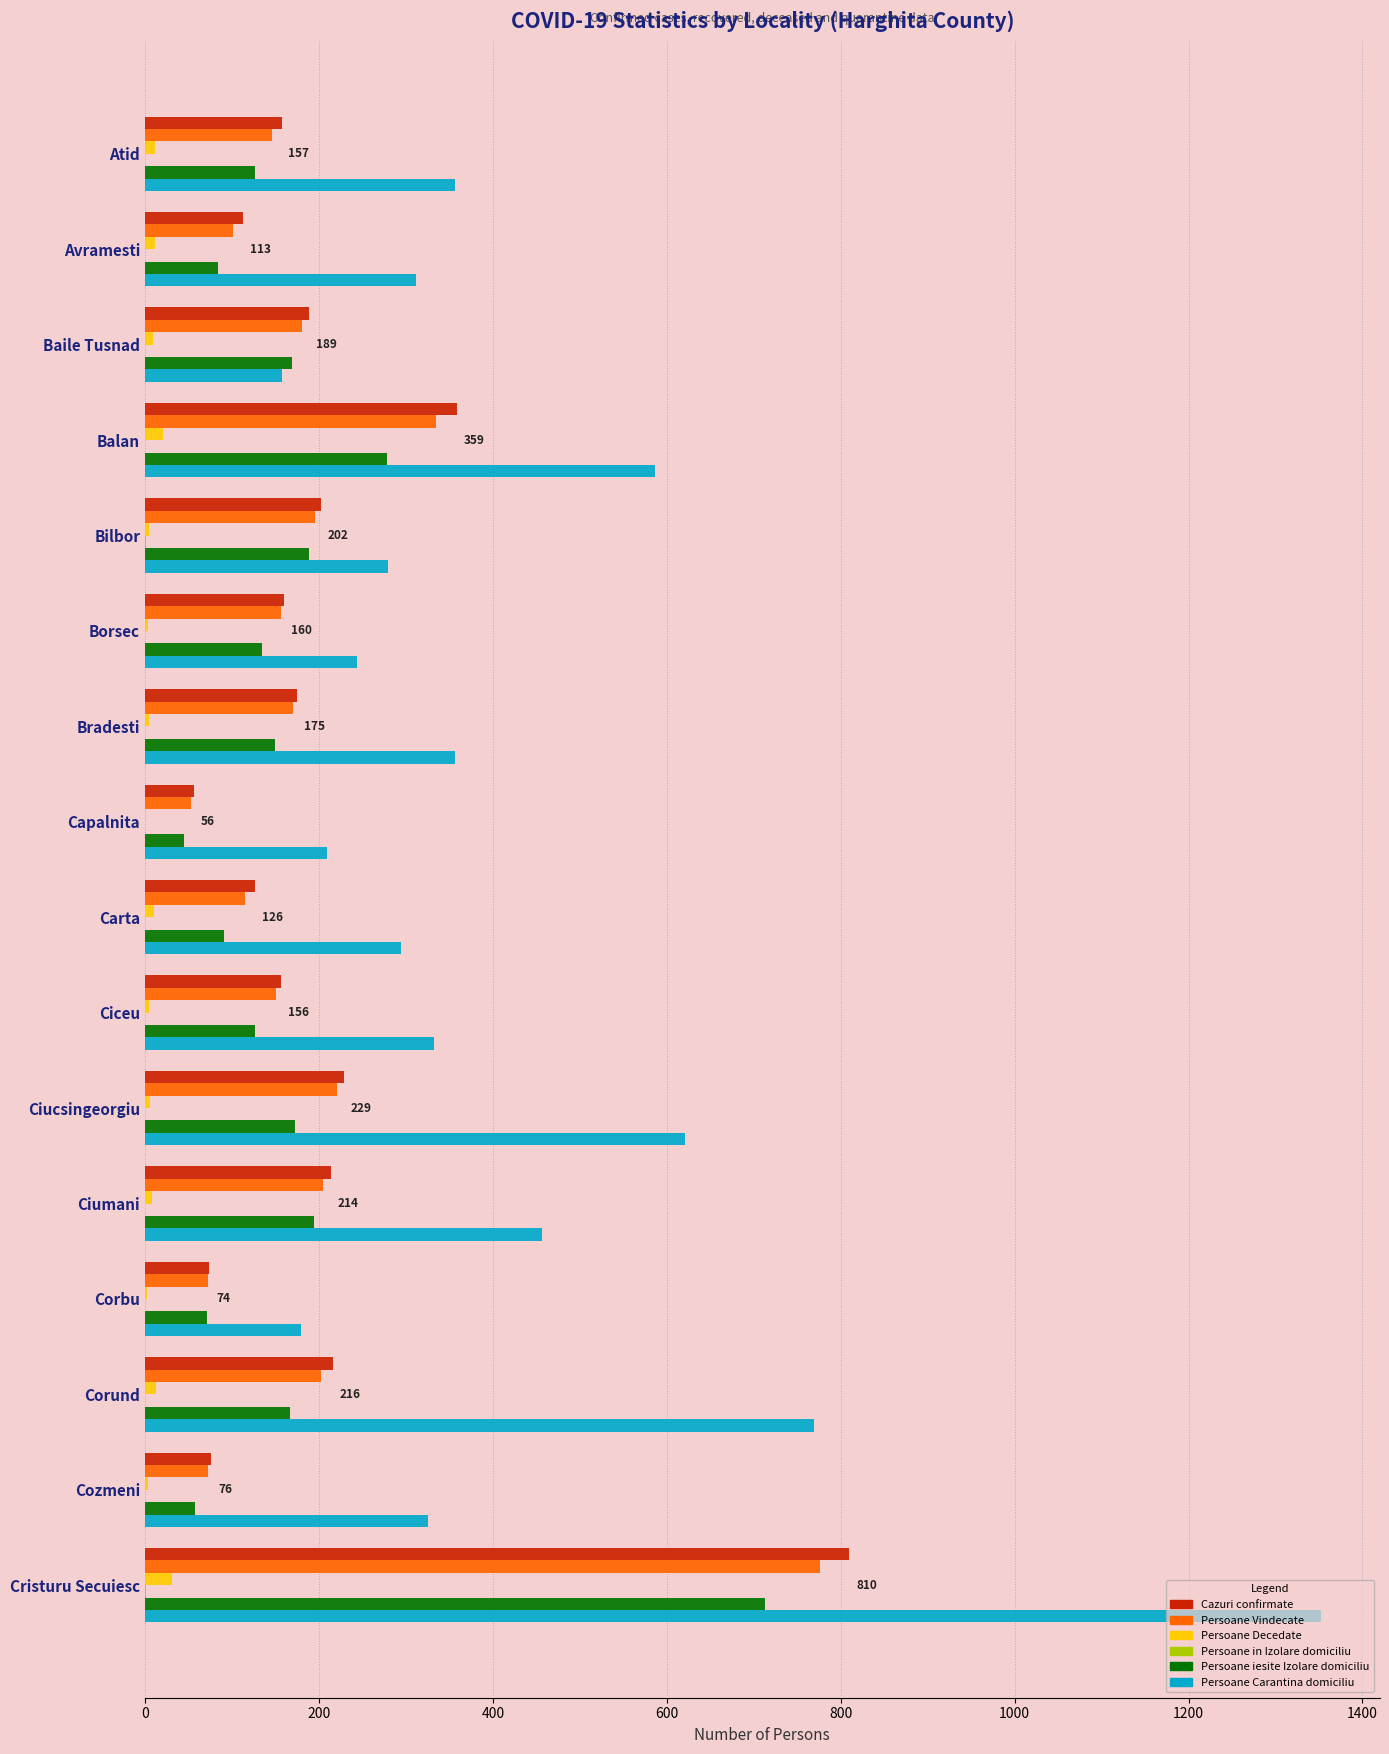

Is the value of Persoane iesite Izolare domiciliu at Balan greater than the value of Persoane Decedate at Carta?

Yes